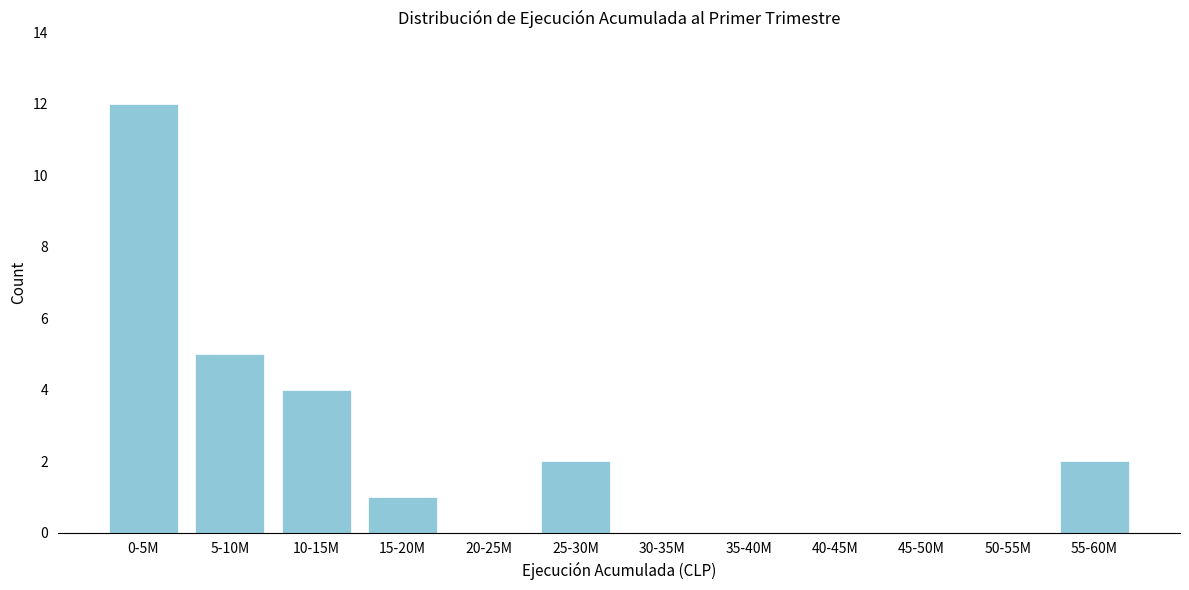

Reading left to right, list all the values displayed in this chart.

0-5M=12	5-10M=5	10-15M=4	15-20M=1	20-25M=0	25-30M=2	30-35M=0	35-40M=0	40-45M=0	45-50M=0	50-55M=0	55-60M=2